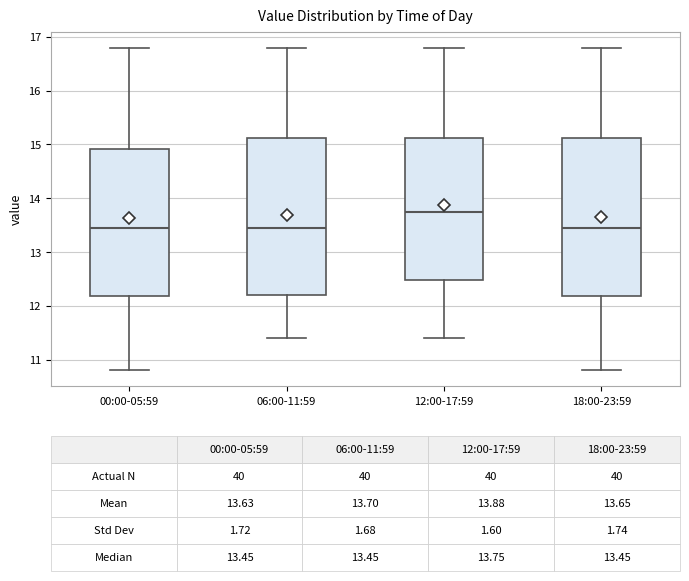

Which box's median line is the highest?

12:00-17:59